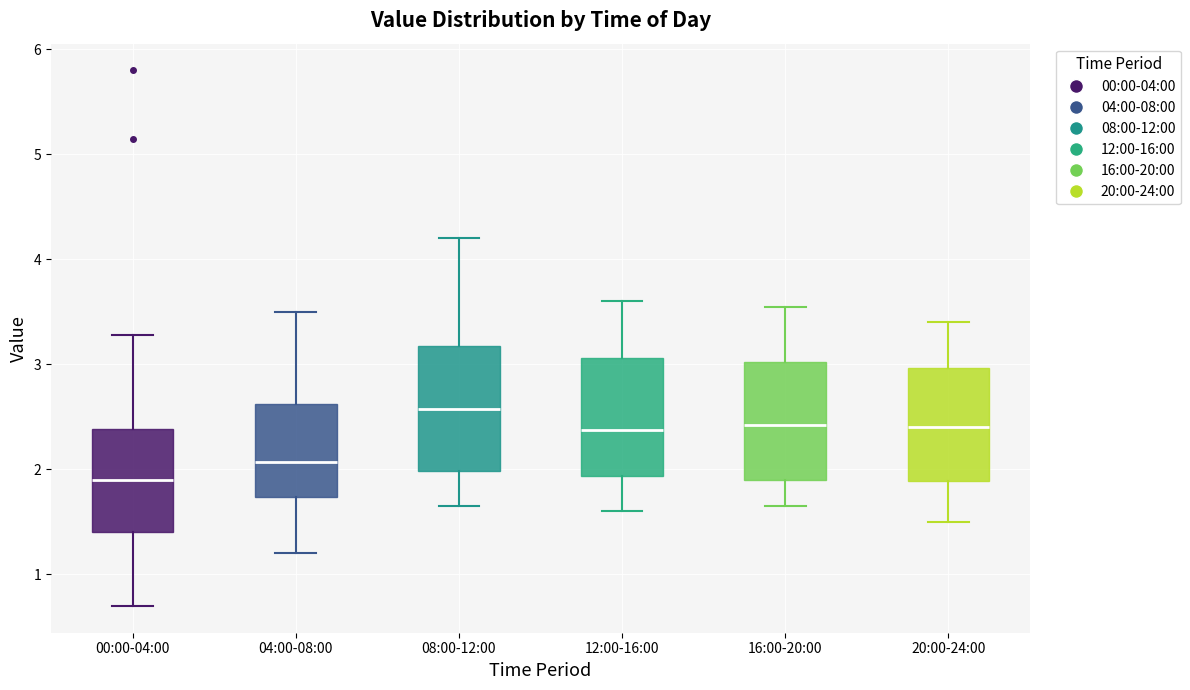

Reading left to right, transcribe this box plot: for each box, give where its median line is, the range the box spans, and where its two whiskers end, as read against the y-axis. The values are not printed on the chart, so give them approximately, as read against the axis.

00:00-04:00: median 1.9, box 1.4 to 2.4, whiskers 0.7 to 3.3
04:00-08:00: median 2.1, box 1.7 to 2.6, whiskers 1.2 to 3.5
08:00-12:00: median 2.6, box 2.0 to 3.2, whiskers 1.7 to 4.2
12:00-16:00: median 2.4, box 1.9 to 3.1, whiskers 1.6 to 3.6
16:00-20:00: median 2.4, box 1.9 to 3.0, whiskers 1.7 to 3.6
20:00-24:00: median 2.4, box 1.9 to 3.0, whiskers 1.5 to 3.4